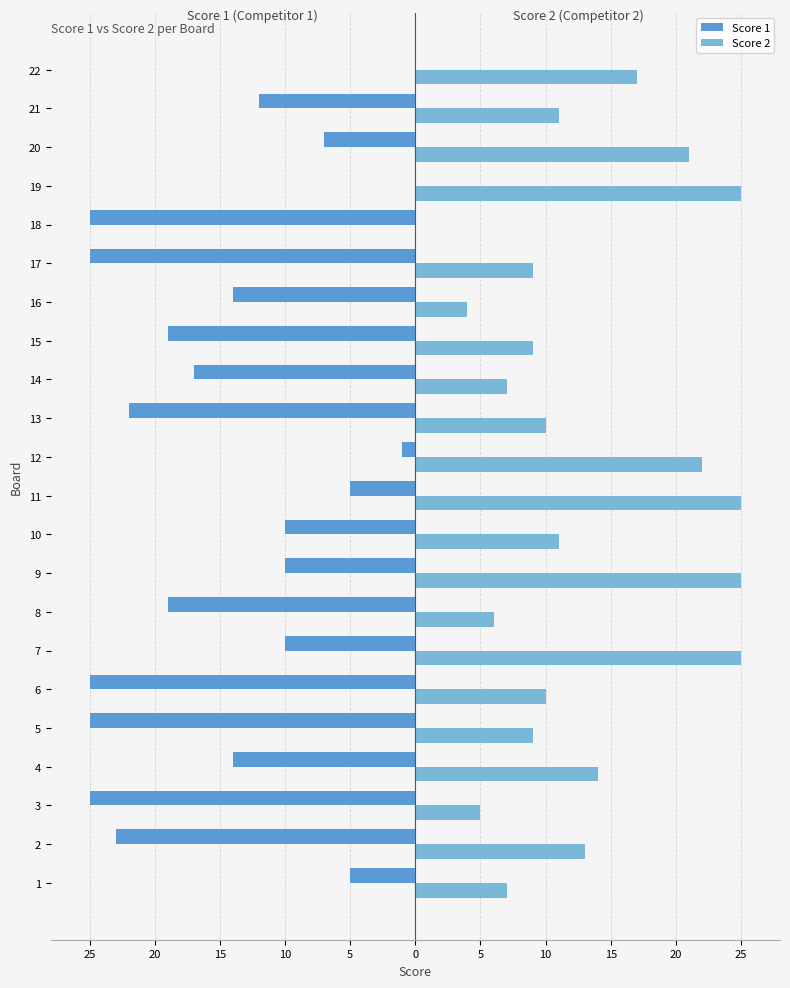

What is the difference between the maximum and minimum values in the Score 2 series?

25